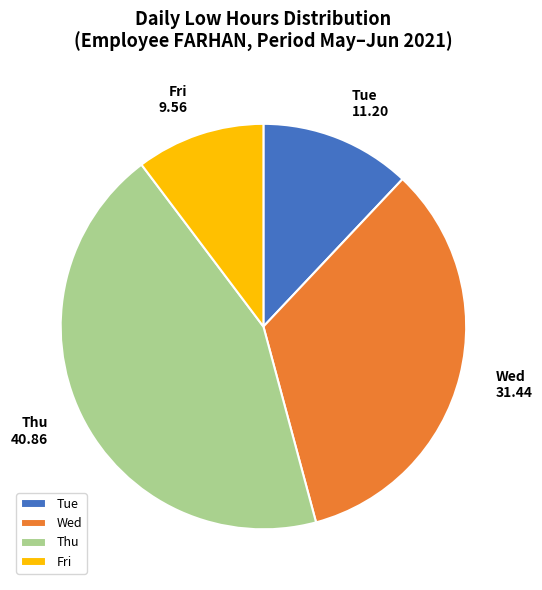

Which category has the smallest portion of the pie?

Fri